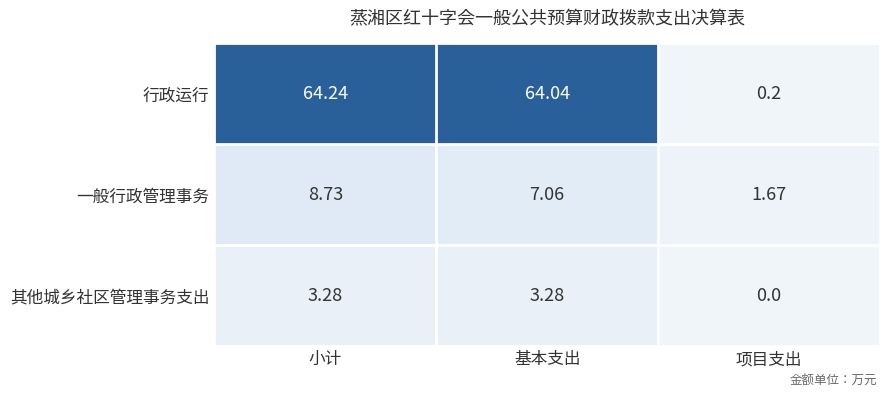

Rank the series at 小计 from highest to lowest value.

行政运行, 一般行政管理事务, 其他城乡社区管理事务支出